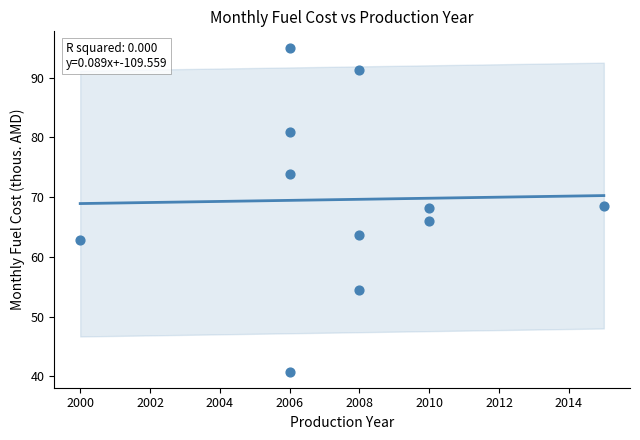

What is the range of X values (max minus min)?

15.0